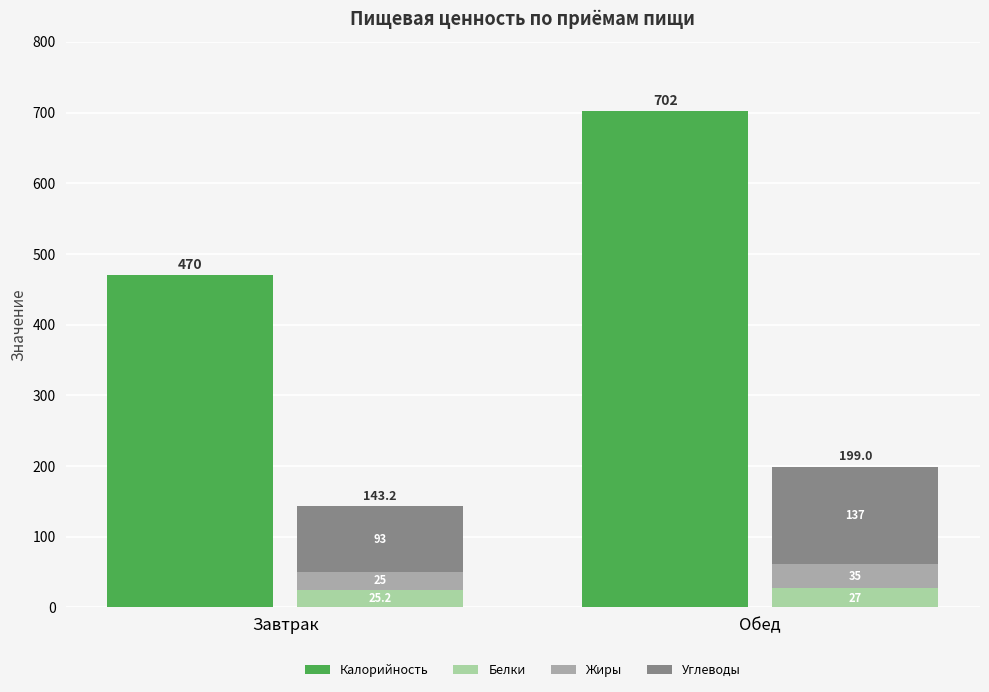

Which series has the widest spread of values?

Калорийность